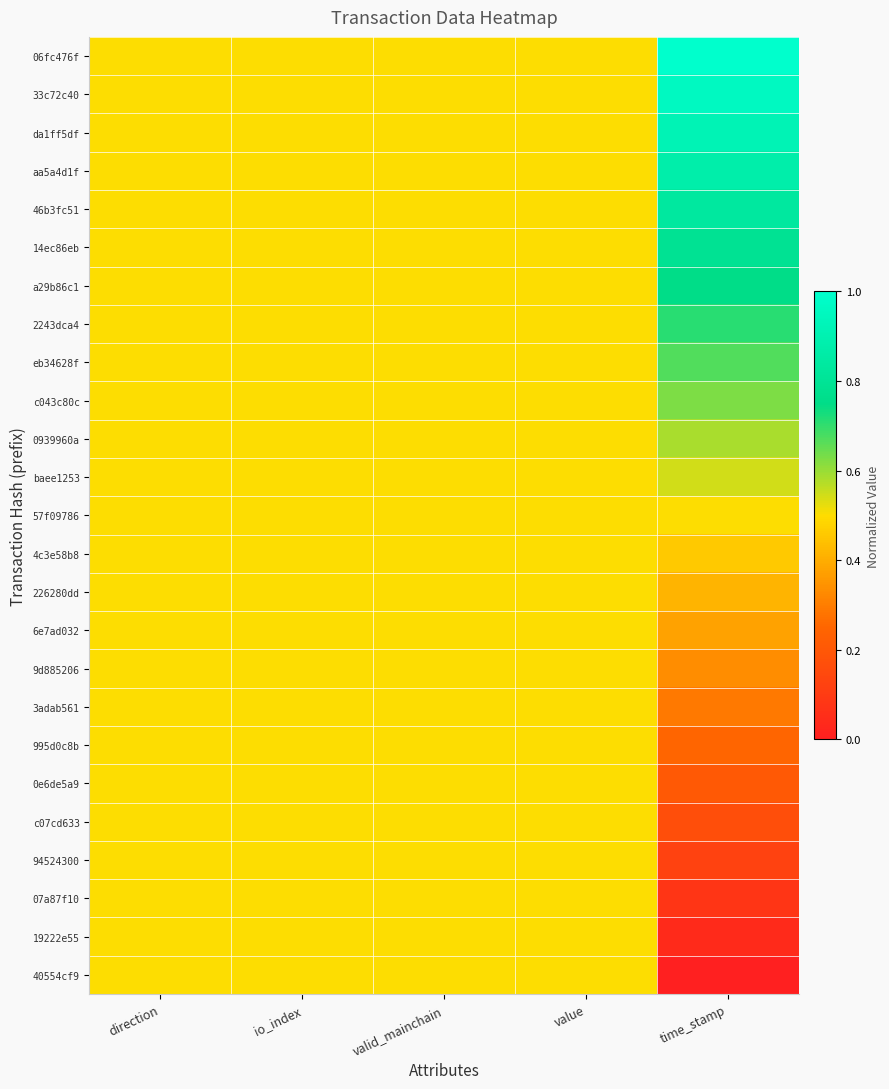

Reading left to right, transcribe all the data shown in this chart.

06fc476f: direction=0.5	io_index=0.5	valid_mainchain=0.5	value=0.5	time_stamp=1.0
33c72c40: direction=0.5	io_index=0.5	valid_mainchain=0.5	value=0.5	time_stamp=1.0
da1ff5df: direction=0.5	io_index=0.5	valid_mainchain=0.5	value=0.5	time_stamp=0.9
aa5a4d1f: direction=0.5	io_index=0.5	valid_mainchain=0.5	value=0.5	time_stamp=0.9
46b3fc51: direction=0.5	io_index=0.5	valid_mainchain=0.5	value=0.5	time_stamp=0.8
14ec86eb: direction=0.5	io_index=0.5	valid_mainchain=0.5	value=0.5	time_stamp=0.8
a29b86c1: direction=0.5	io_index=0.5	valid_mainchain=0.5	value=0.5	time_stamp=0.8
2243dca4: direction=0.5	io_index=0.5	valid_mainchain=0.5	value=0.5	time_stamp=0.7
eb34628f: direction=0.5	io_index=0.5	valid_mainchain=0.5	value=0.5	time_stamp=0.7
c043c80c: direction=0.5	io_index=0.5	valid_mainchain=0.5	value=0.5	time_stamp=0.6
0939960a: direction=0.5	io_index=0.5	valid_mainchain=0.5	value=0.5	time_stamp=0.6
baee1253: direction=0.5	io_index=0.5	valid_mainchain=0.5	value=0.5	time_stamp=0.5
57f09786: direction=0.5	io_index=0.5	valid_mainchain=0.5	value=0.5	time_stamp=0.5
4c3e58b8: direction=0.5	io_index=0.5	valid_mainchain=0.5	value=0.5	time_stamp=0.5
226280dd: direction=0.5	io_index=0.5	valid_mainchain=0.5	value=0.5	time_stamp=0.4
6e7ad032: direction=0.5	io_index=0.5	valid_mainchain=0.5	value=0.5	time_stamp=0.4
9d885206: direction=0.5	io_index=0.5	valid_mainchain=0.5	value=0.5	time_stamp=0.3
3adab561: direction=0.5	io_index=0.5	valid_mainchain=0.5	value=0.5	time_stamp=0.3
995d0c8b: direction=0.5	io_index=0.5	valid_mainchain=0.5	value=0.5	time_stamp=0.2
0e6de5a9: direction=0.5	io_index=0.5	valid_mainchain=0.5	value=0.5	time_stamp=0.2
c07cd633: direction=0.5	io_index=0.5	valid_mainchain=0.5	value=0.5	time_stamp=0.2
94524300: direction=0.5	io_index=0.5	valid_mainchain=0.5	value=0.5	time_stamp=0.1
07a87f10: direction=0.5	io_index=0.5	valid_mainchain=0.5	value=0.5	time_stamp=0.1
19222e55: direction=0.5	io_index=0.5	valid_mainchain=0.5	value=0.5	time_stamp=0.0
40554cf9: direction=0.5	io_index=0.5	valid_mainchain=0.5	value=0.5	time_stamp=0.0